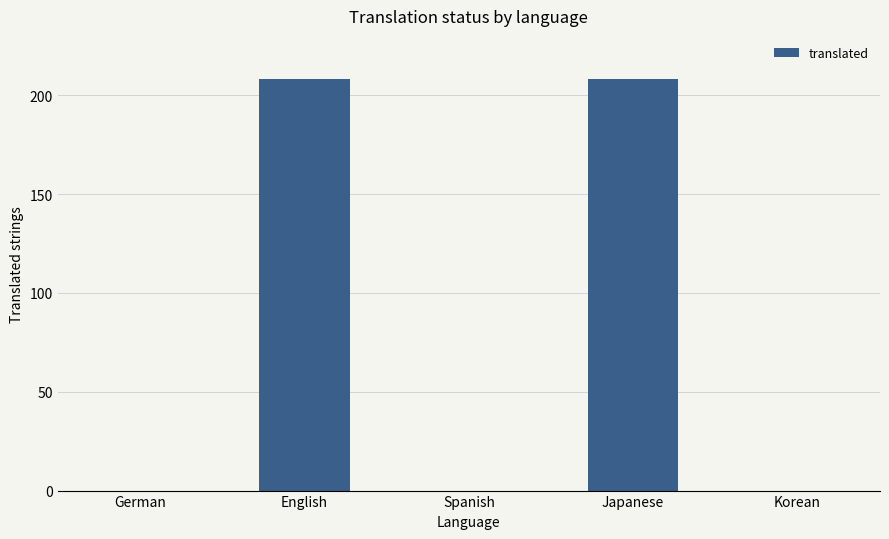

How many values are between 0 and 208?

5